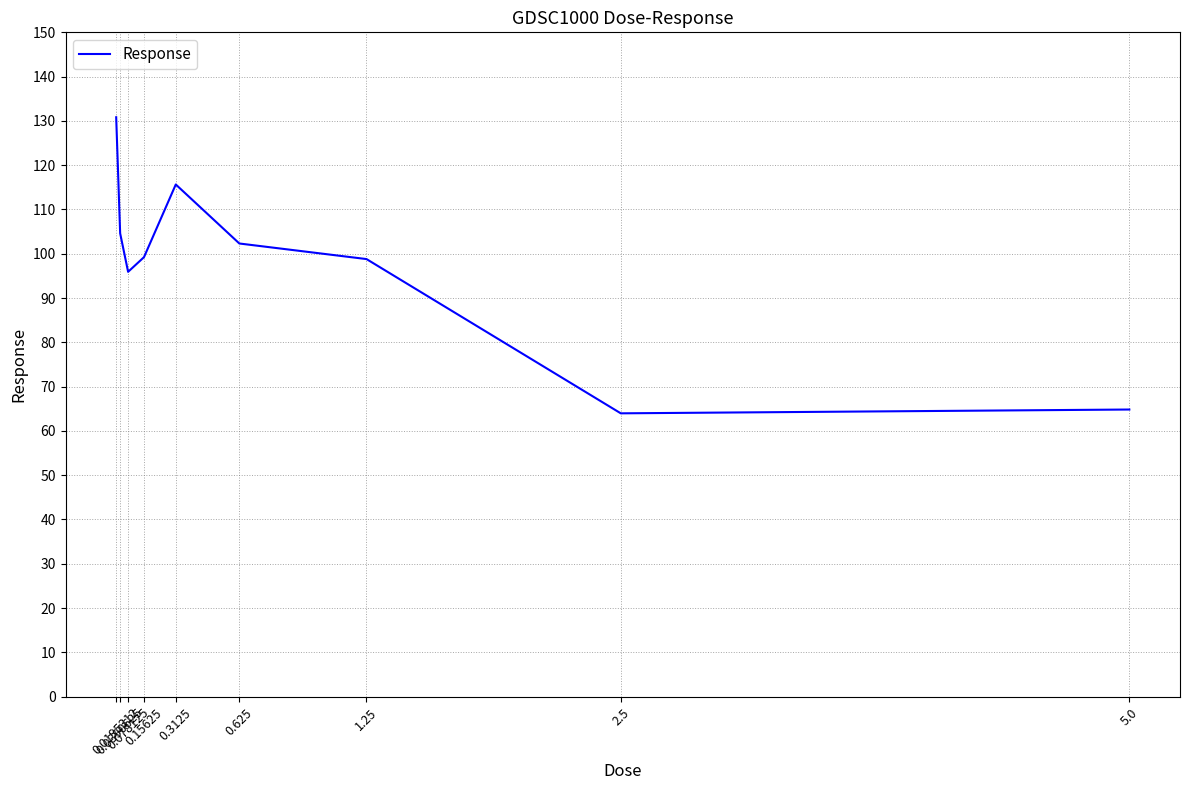

How many lines are shown in the chart?

1